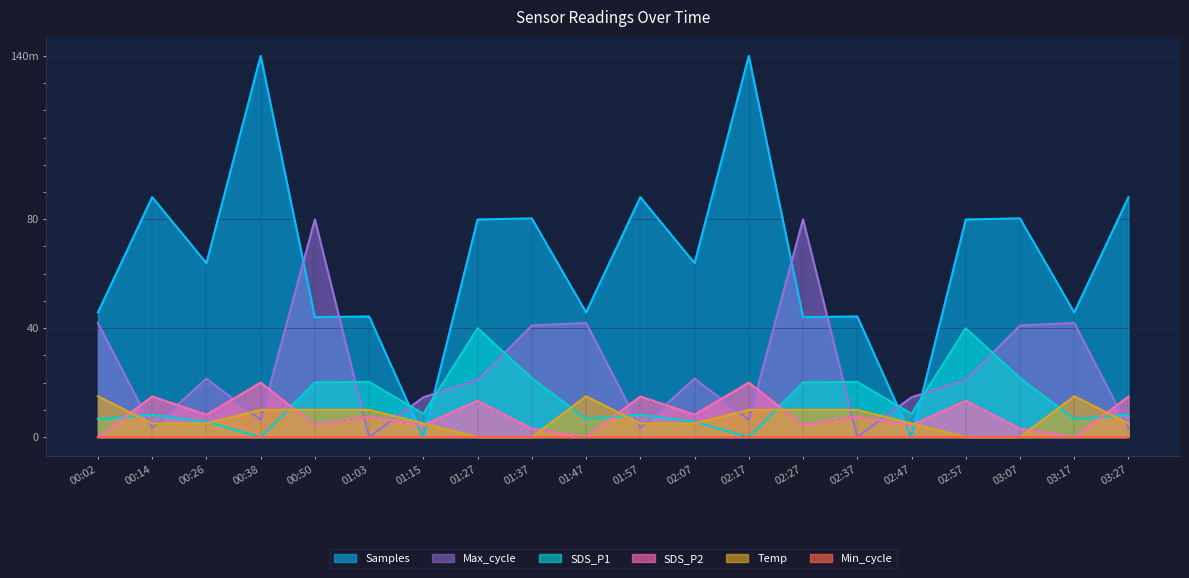

How many positive values does the Max_cycle series have?

18